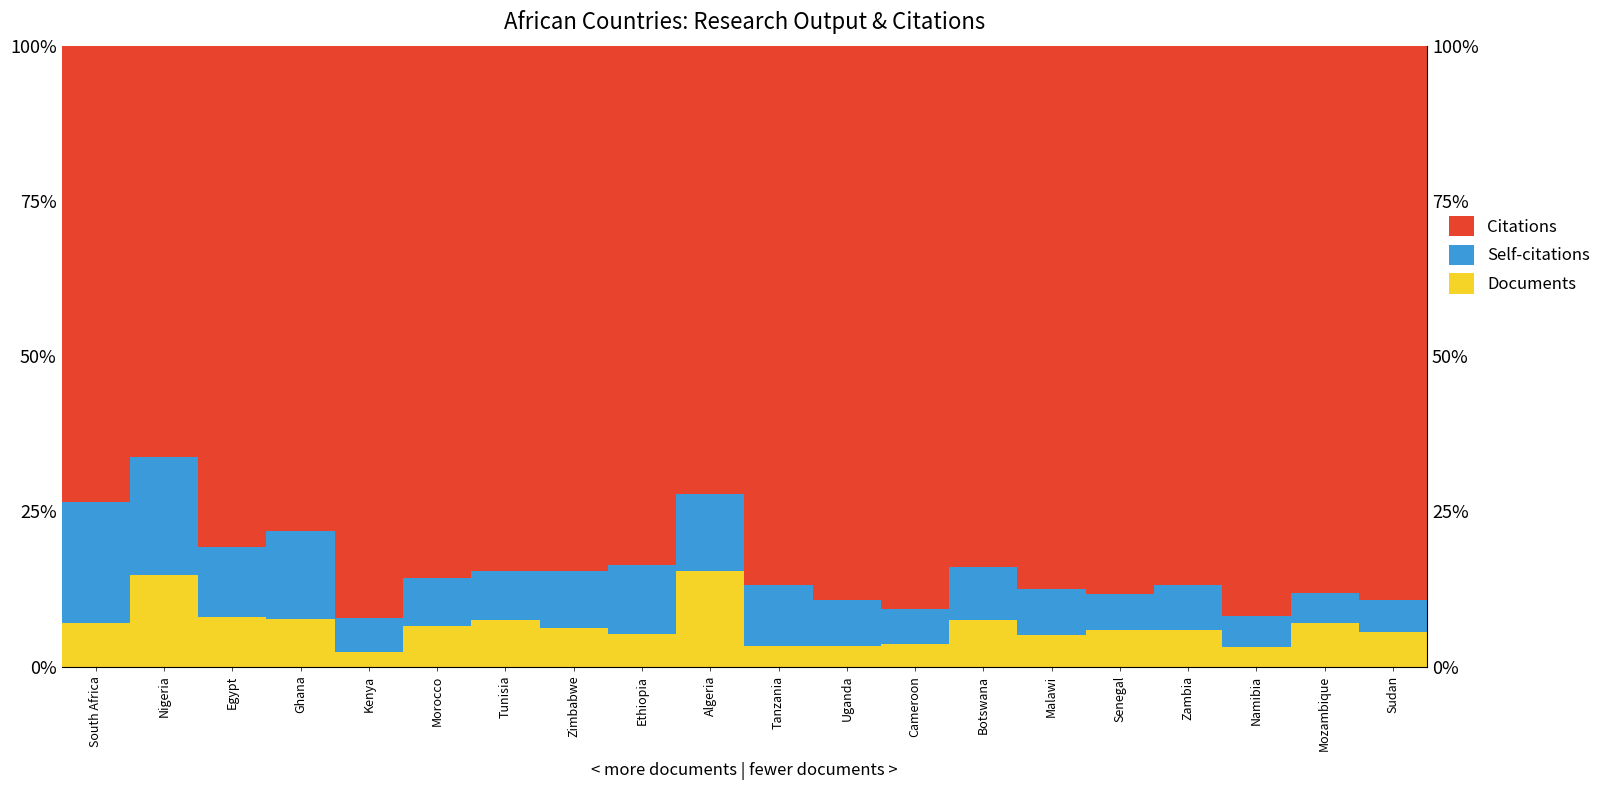

Between Tanzania and Senegal, which is larger?

Senegal